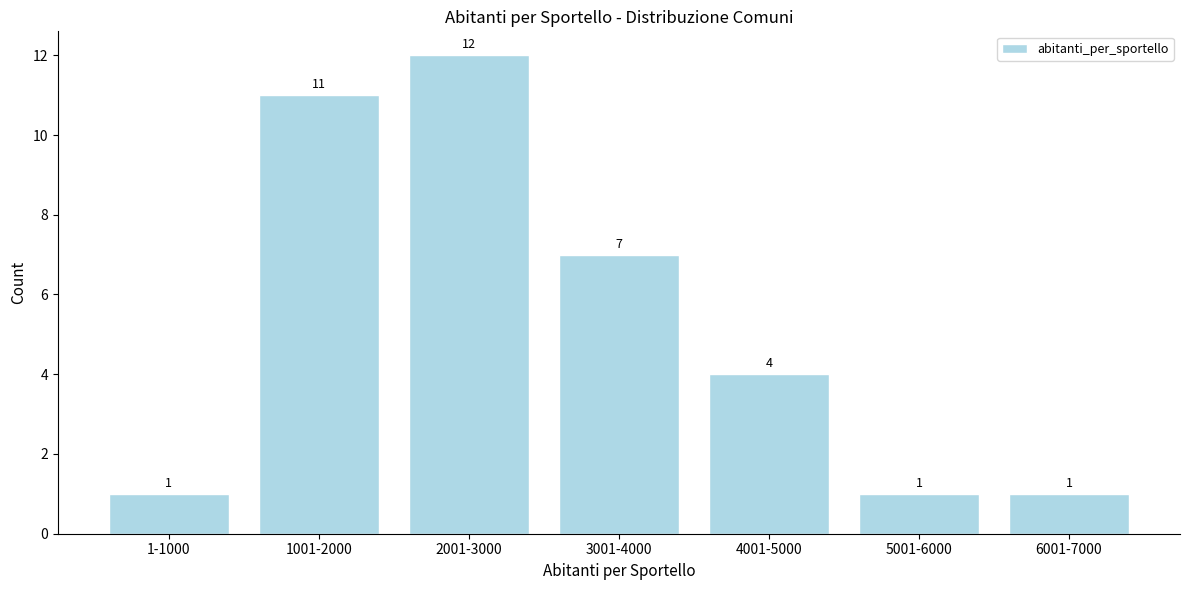

Reading right to left, transcribe all the data shown in this chart.

6001-7000=1	5001-6000=1	4001-5000=4	3001-4000=7	2001-3000=12	1001-2000=11	1-1000=1